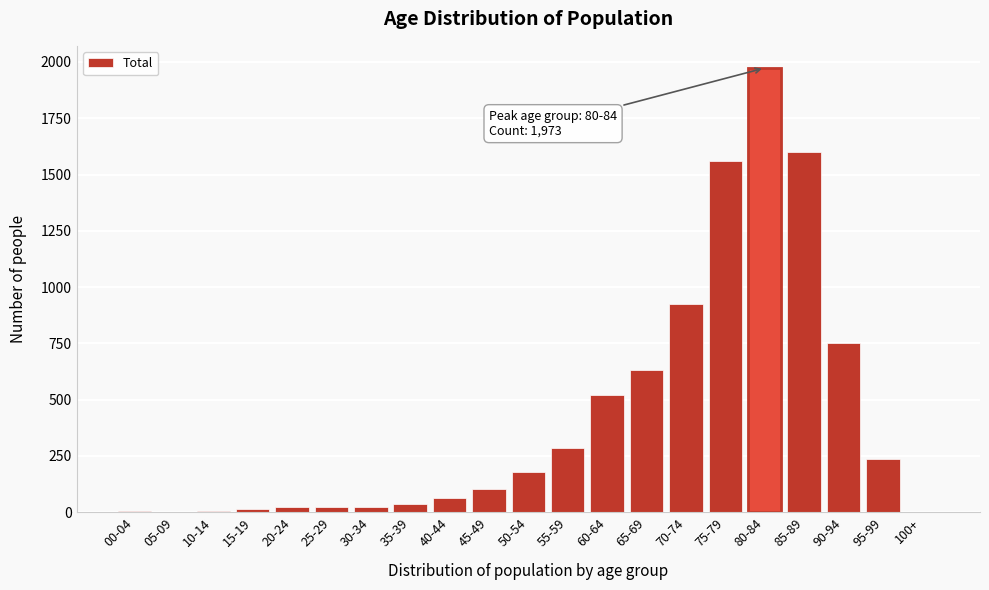

Is it true that the value at 80-84 is 1973?

True